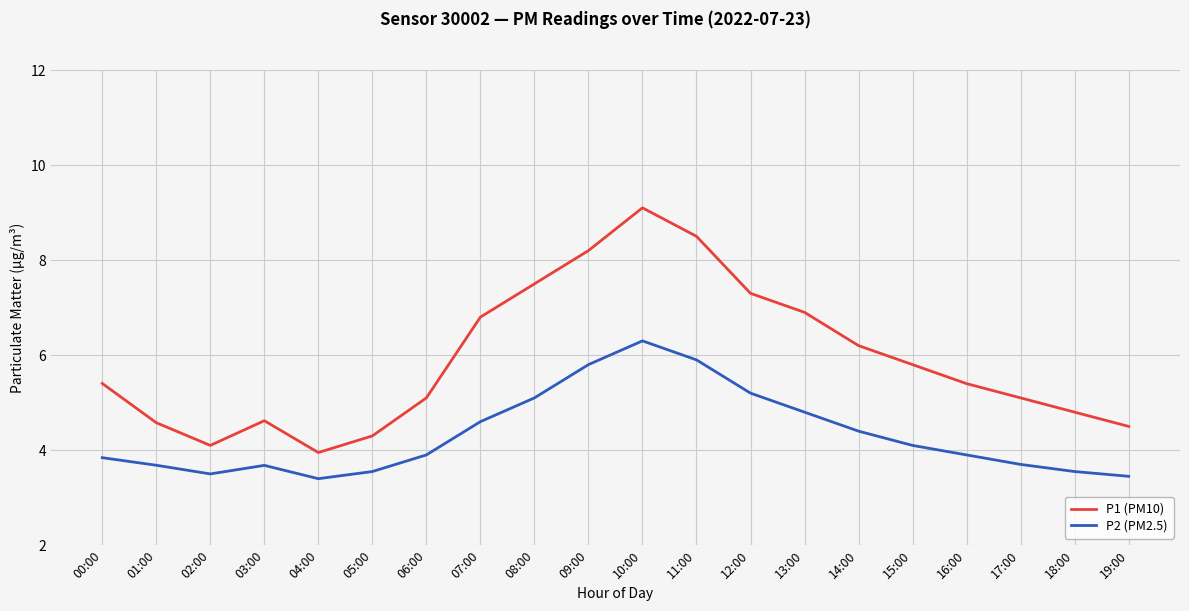

What position from the right is 06:00?

14